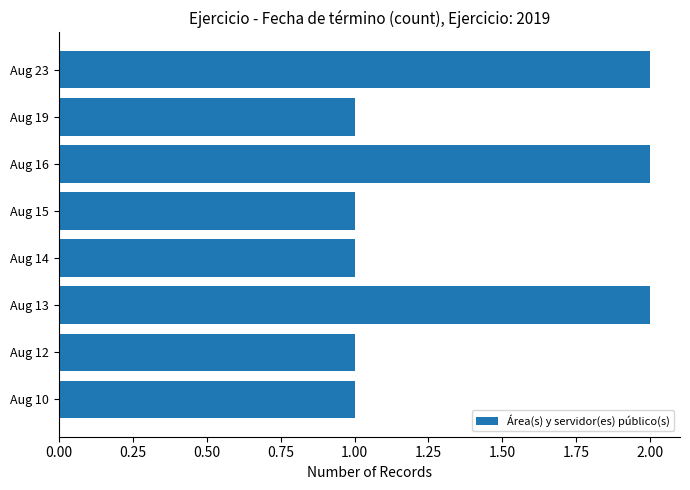

Approximately how many times larger is the value at Aug 23 compared to Aug 15?

2.0